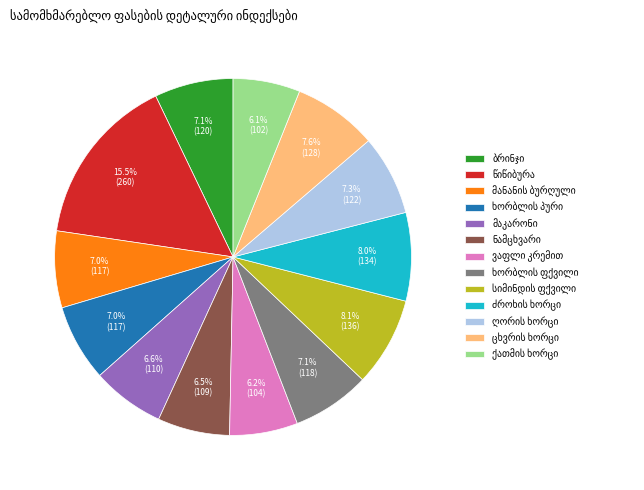

To the nearest percent, what is the average slice percentage?

8%